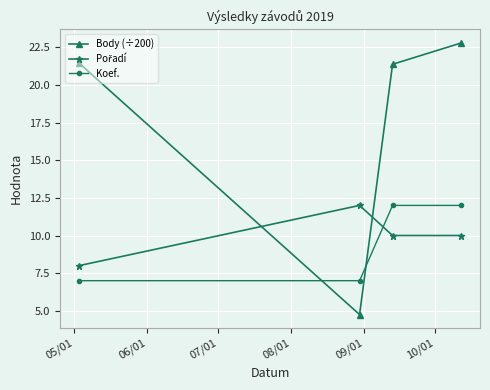

What is the average value of the Body (÷200) series?

17.6